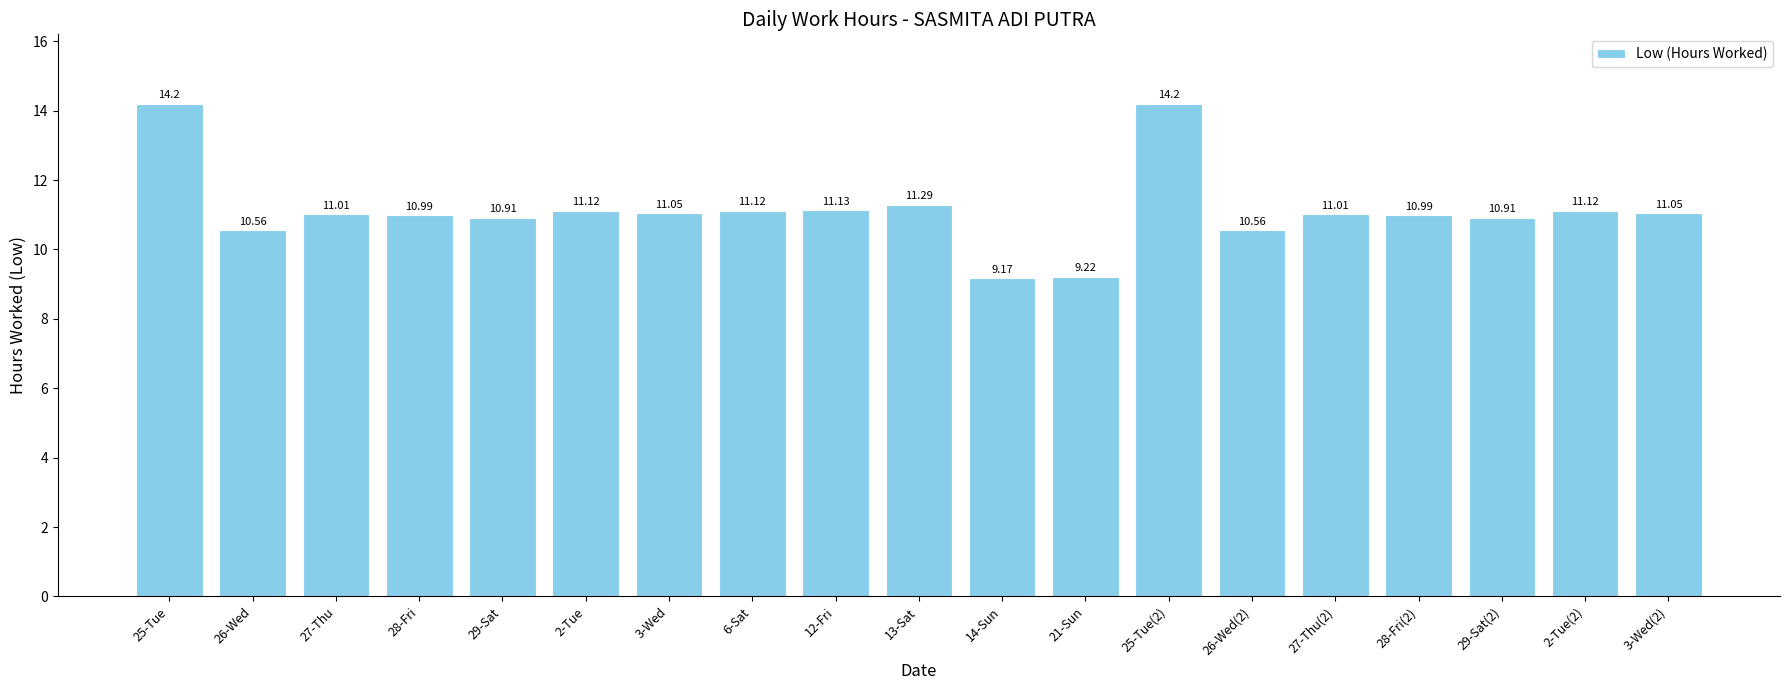

Count the number of data series in this chart.

1